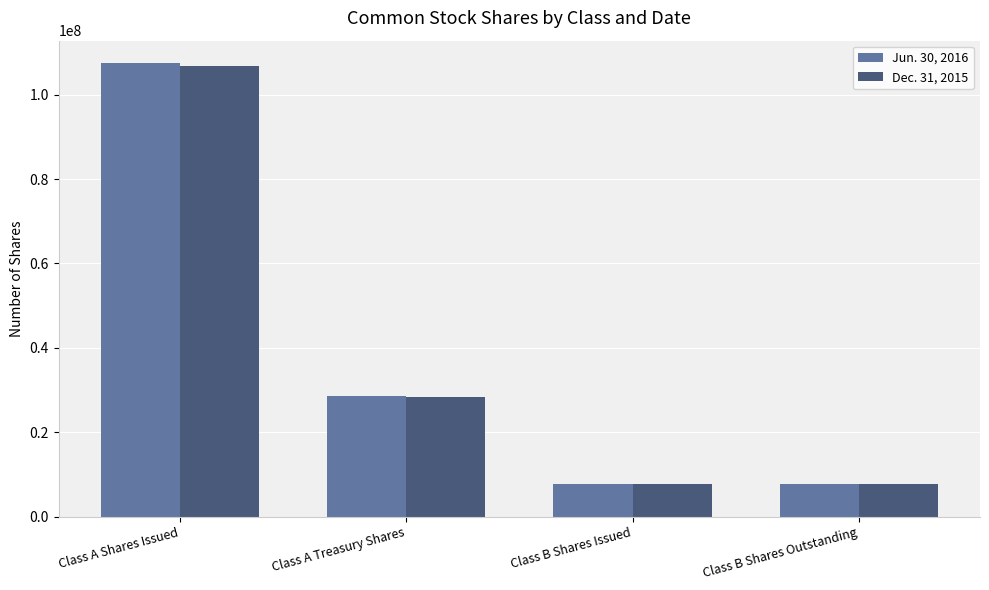

Count the Jun. 30, 2016 values in the range 7838731 to 107439137.

4